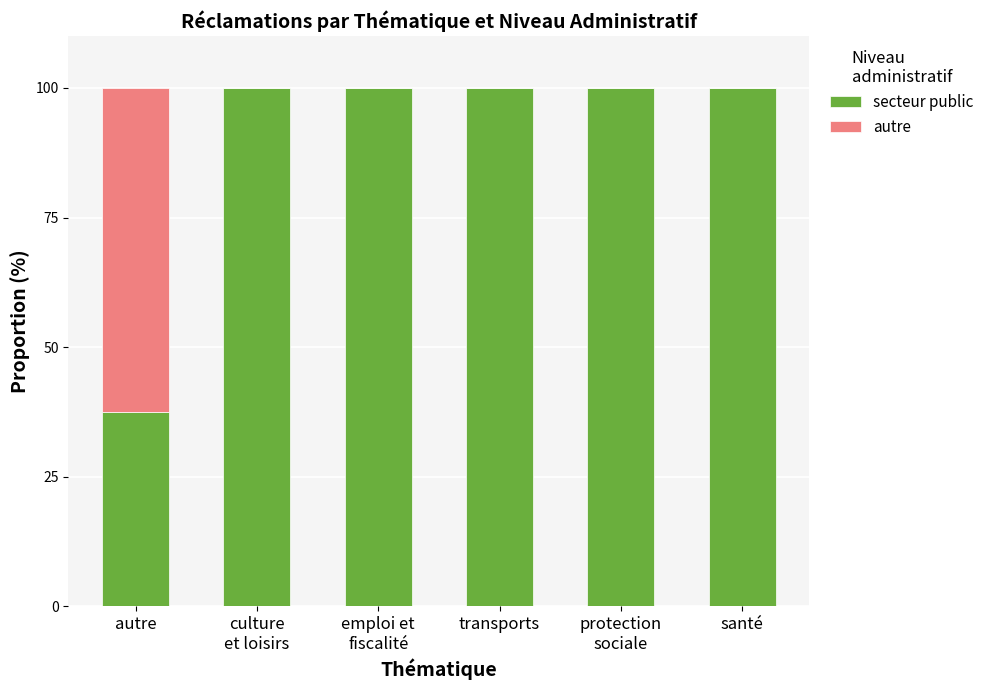

Is it true that secteur public equals 100.0 at santé?

True